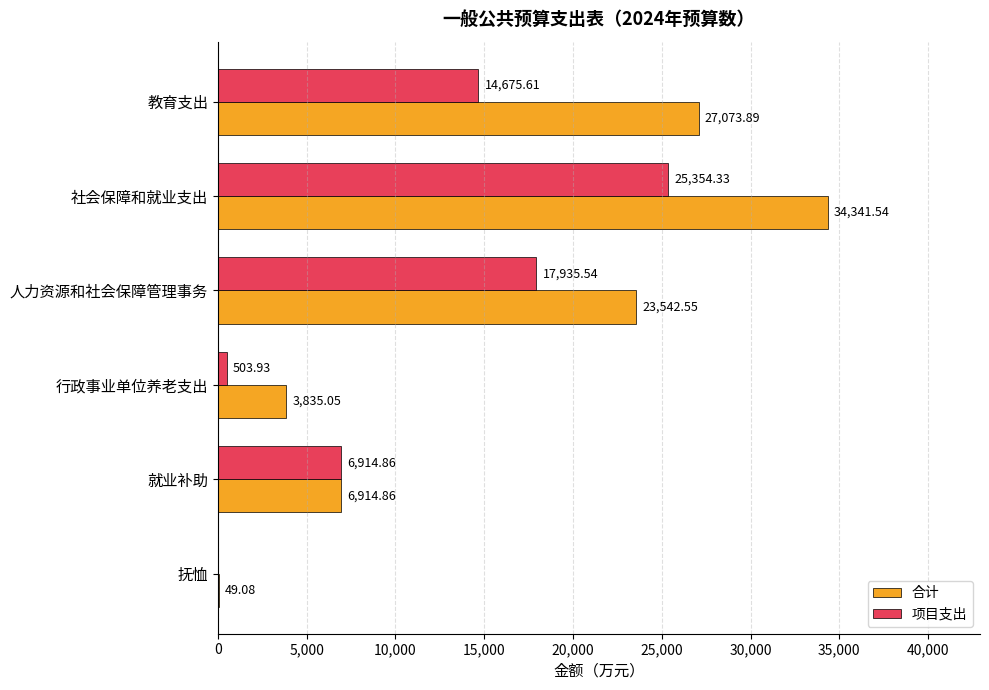

What is the sum of all 项目支出 values?

65384.3